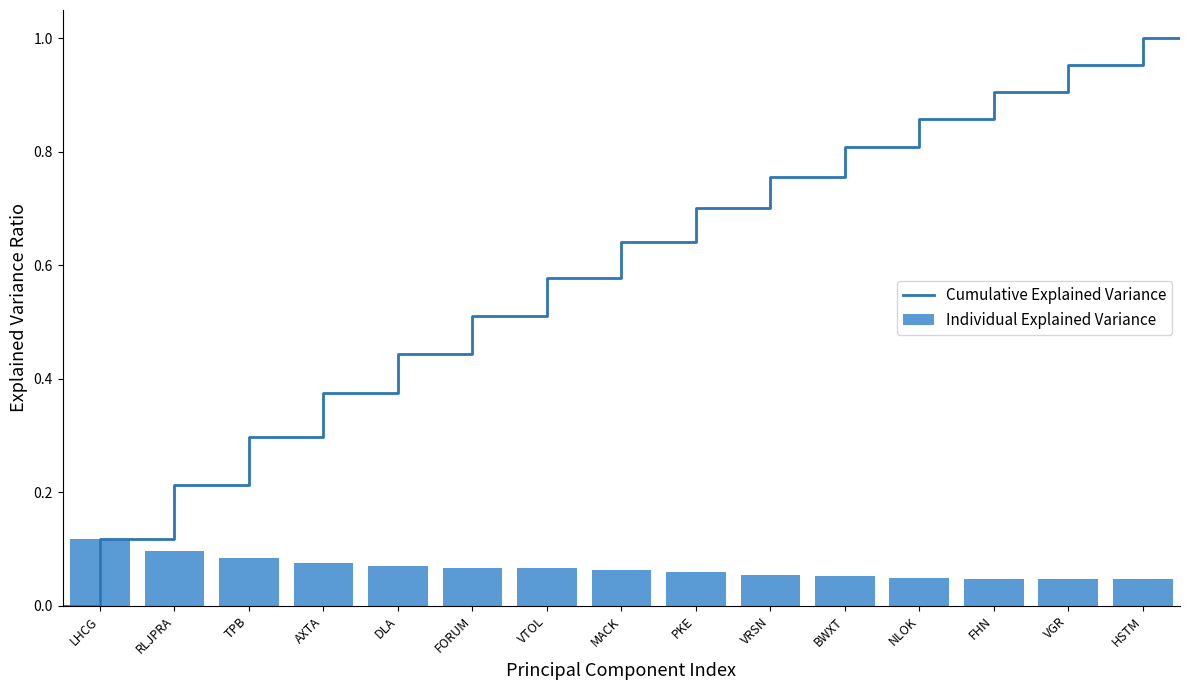

What is the value of the 1st bar from the left?

0.1